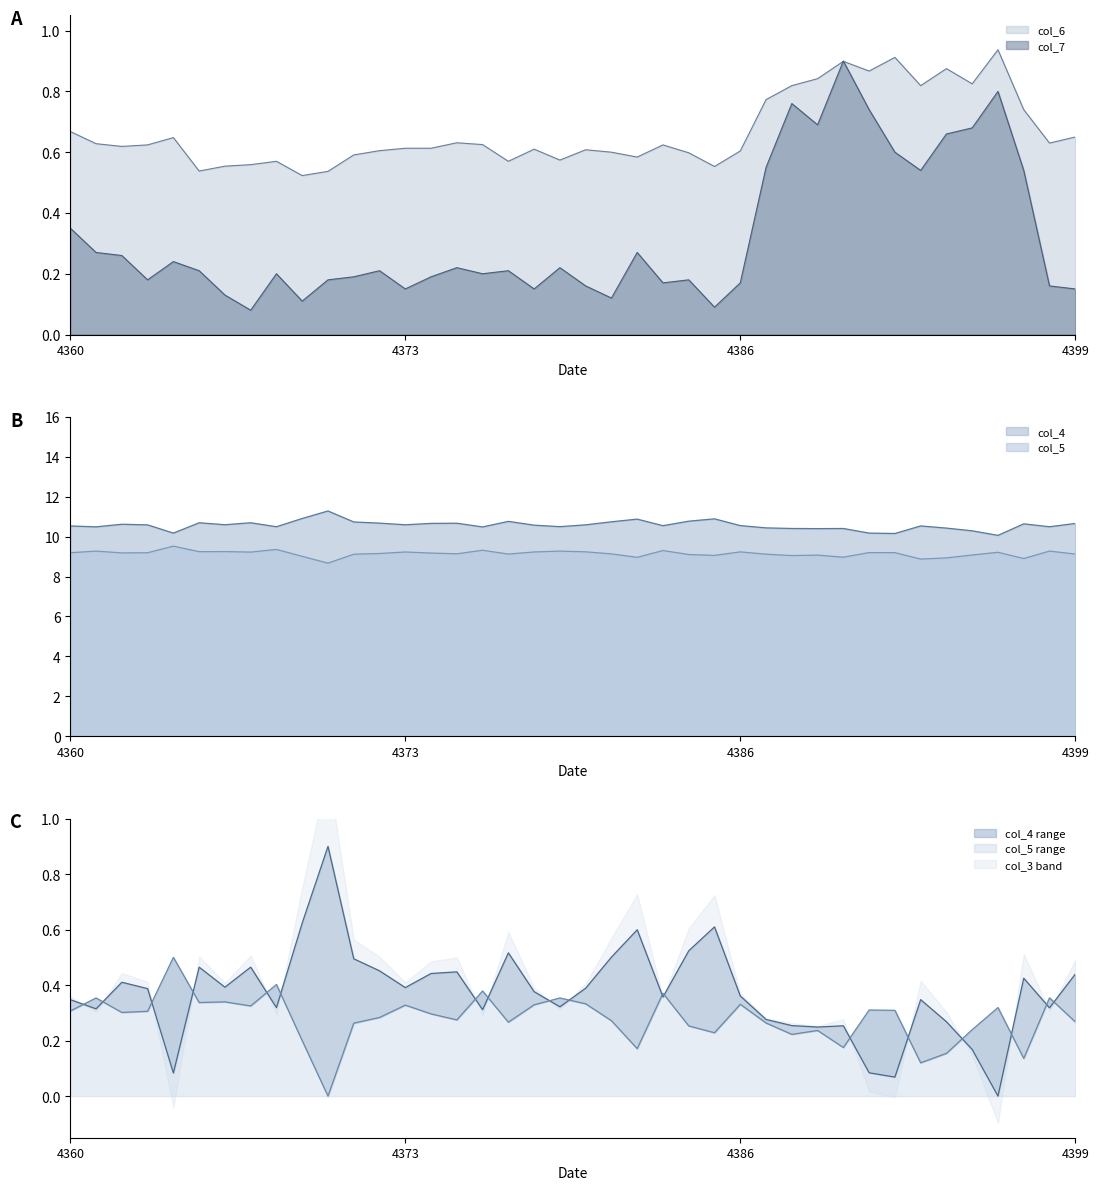

What is the spread (max minus min) of values at 4362?

8.9